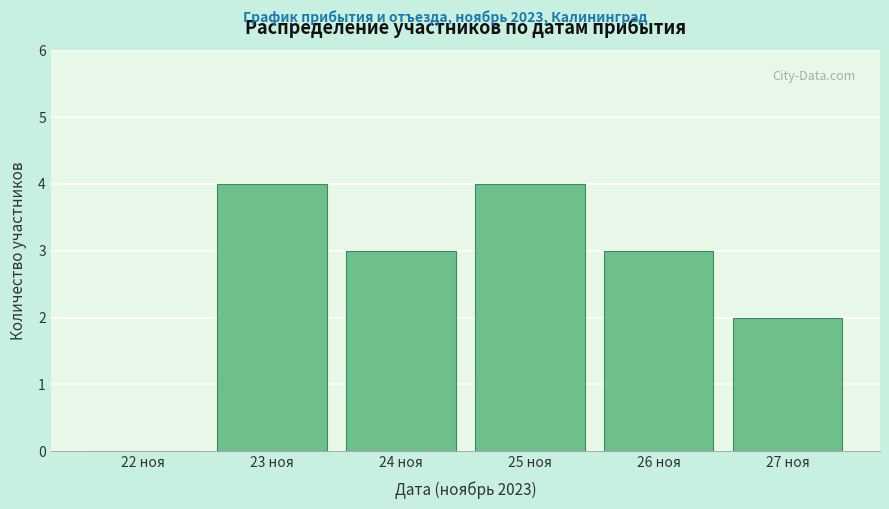

Reading left to right, transcribe all the data shown in this chart.

22 ноя=0	23 ноя=4	24 ноя=3	25 ноя=4	26 ноя=3	27 ноя=2